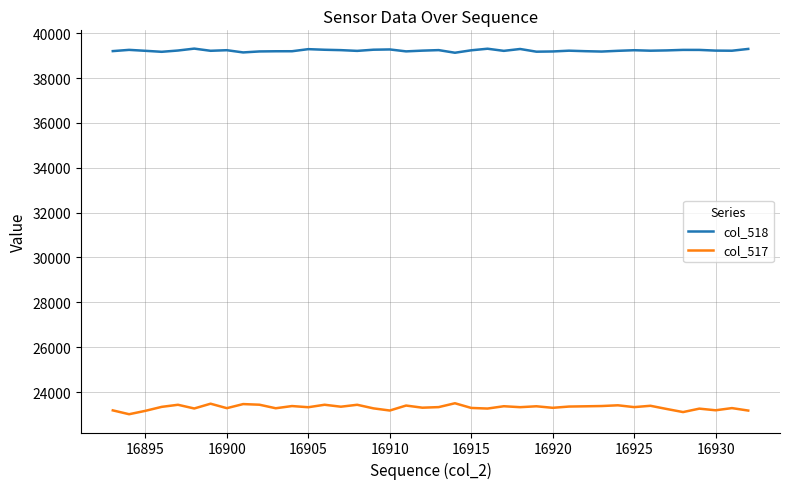

True or false: col_517 and col_518 cross at least once.

False